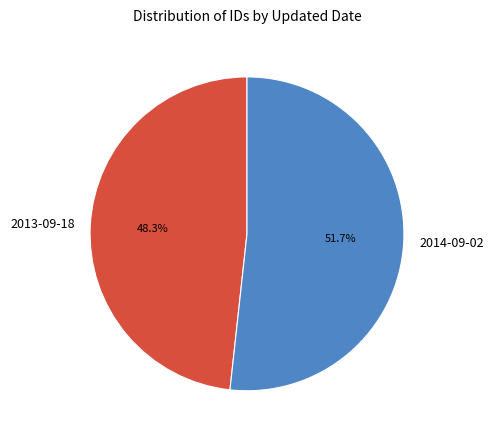

Is the sum of 2013-09-18 and 2014-09-02 greater than half?

Yes